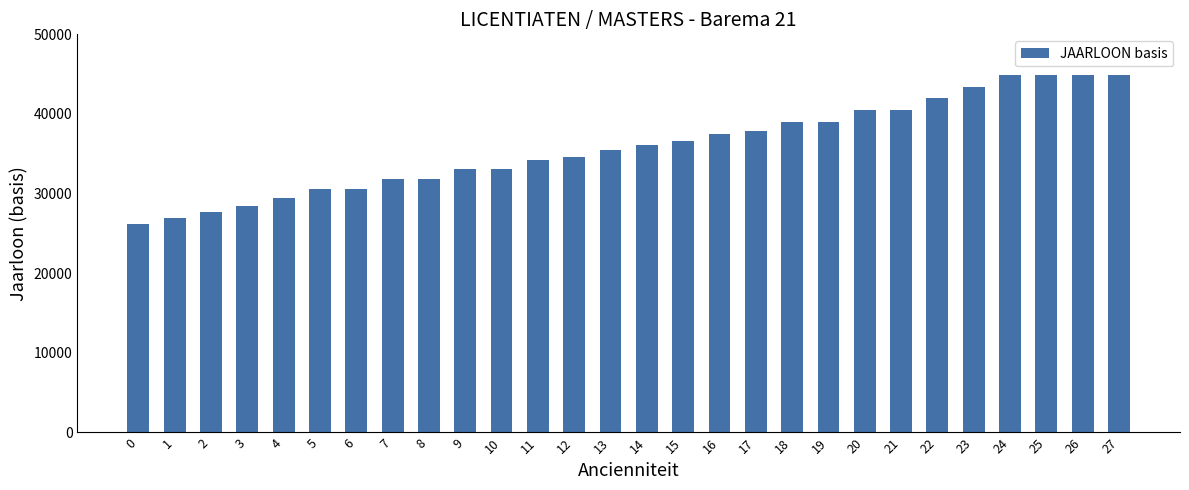

Approximately how many times larger is the value at 20 compared to 8?

1.3